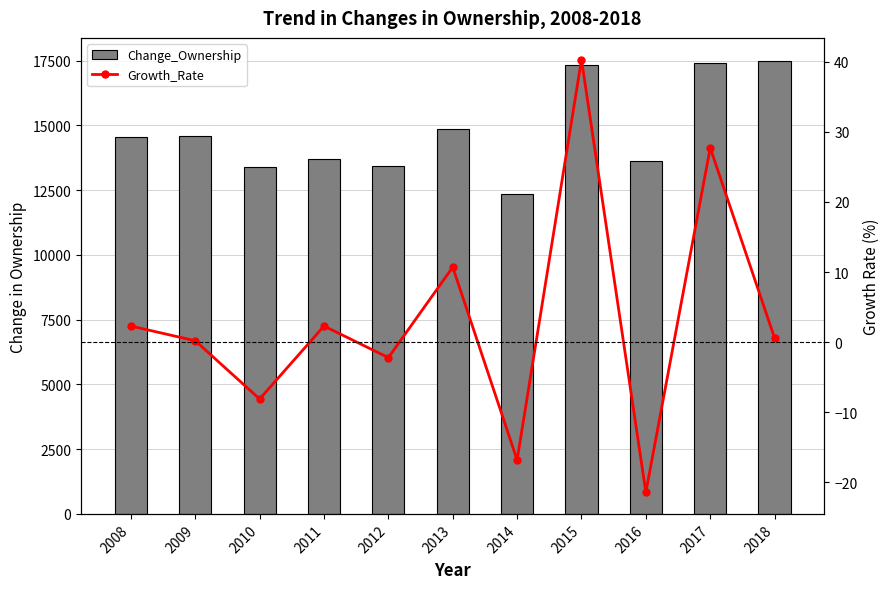

Which series has the largest total across all categories?

Change_Ownership